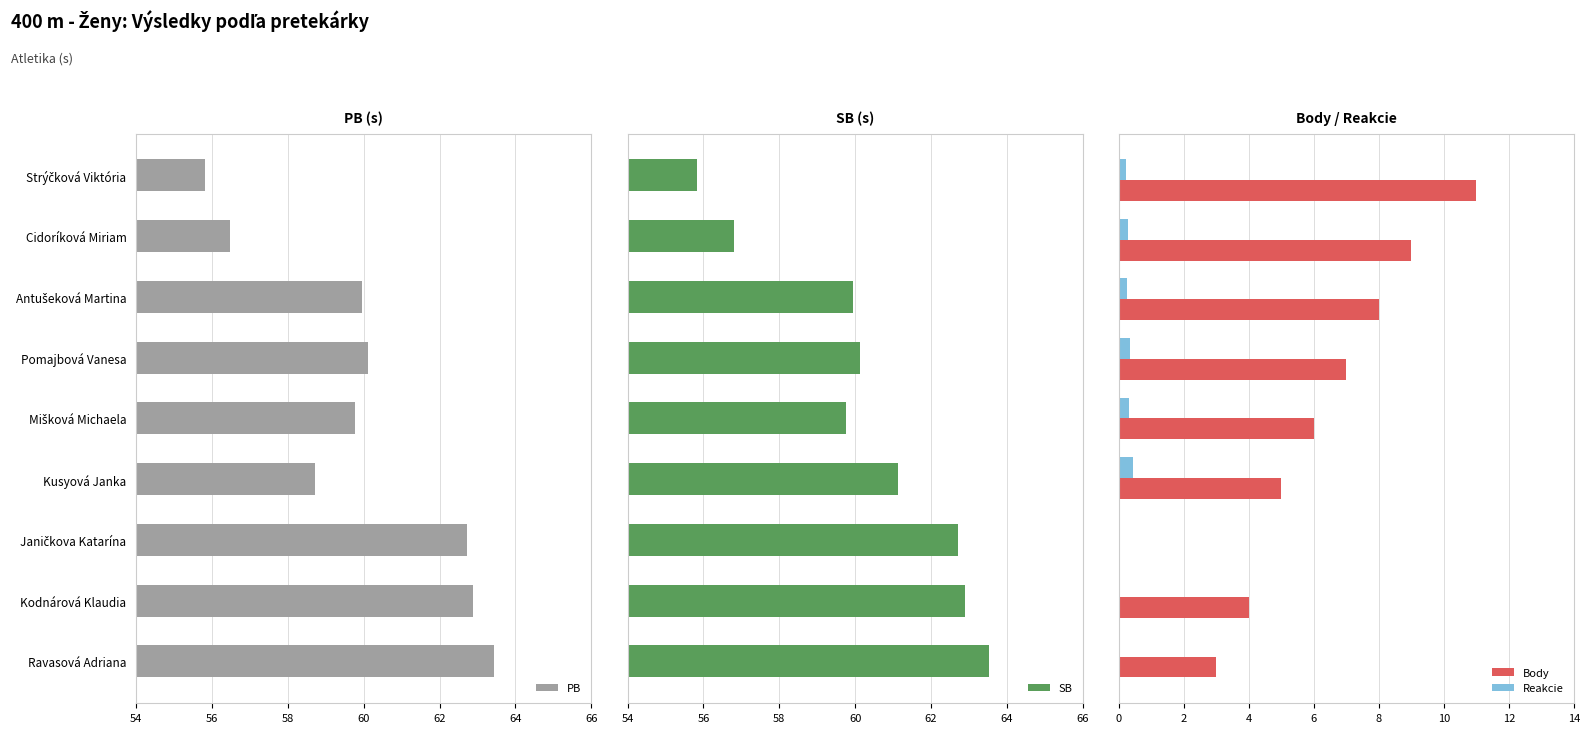

What is the sum of all Body values?

53.0